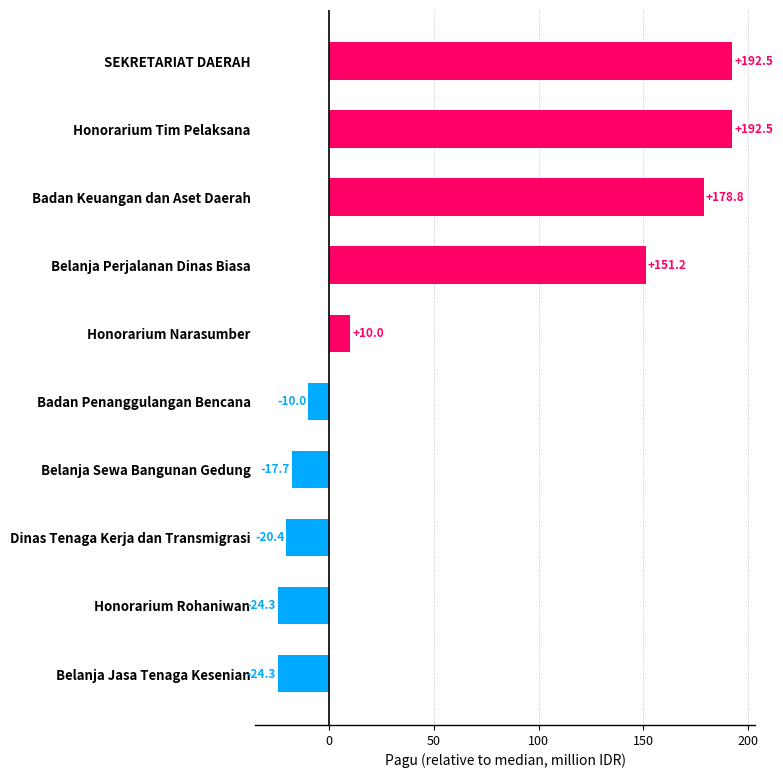

Does the chart contain any negative values?

Yes